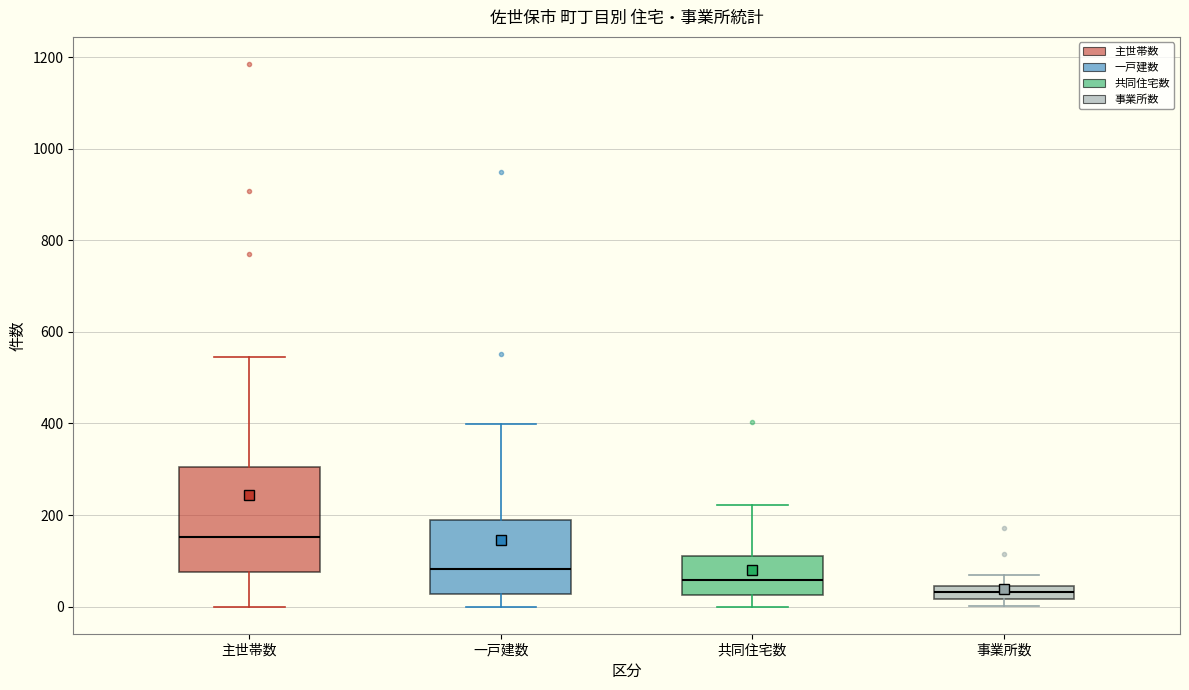

Which box has the highest median line?

主世帯数